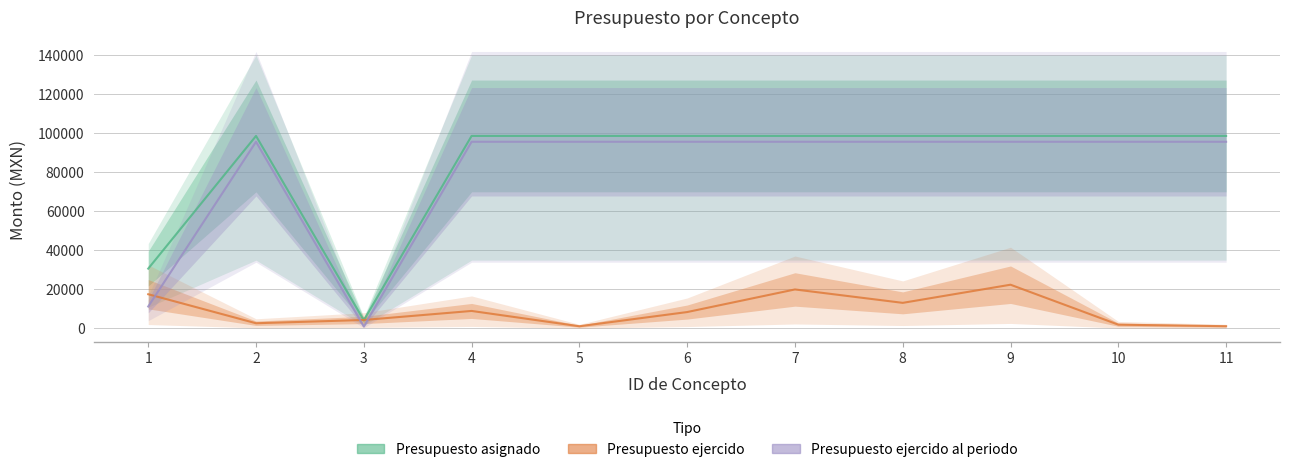

Which series ends up on top after the final intersection of Presupuesto asignado and Presupuesto ejercido?

Presupuesto asignado